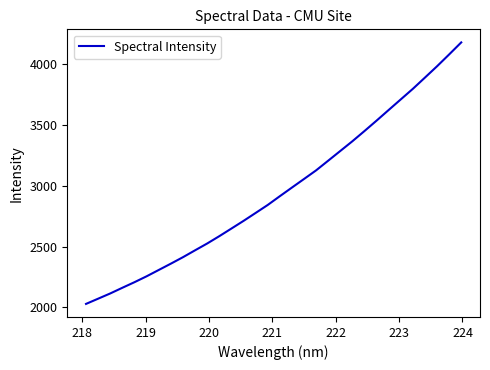

What is the difference between the maximum and minimum values?

2153.1